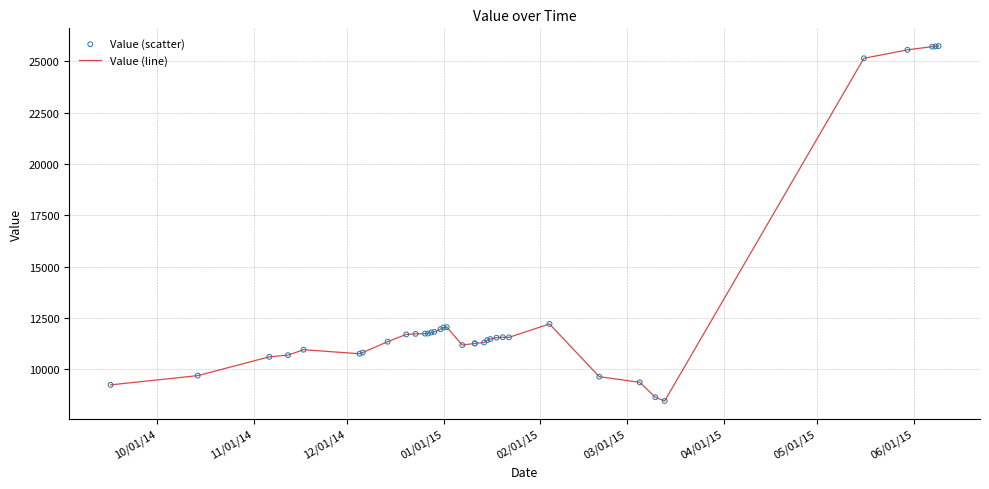

Which series contains the highest Y value?

Value (line)